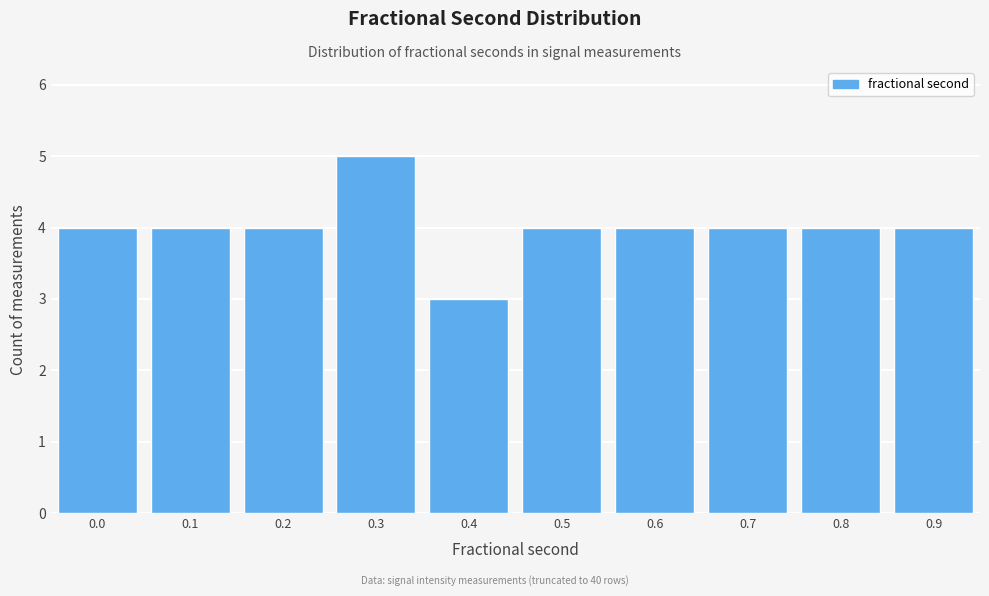

Reading left to right, what are all the values shown in this chart?

4	4	4	5	3	4	4	4	4	4